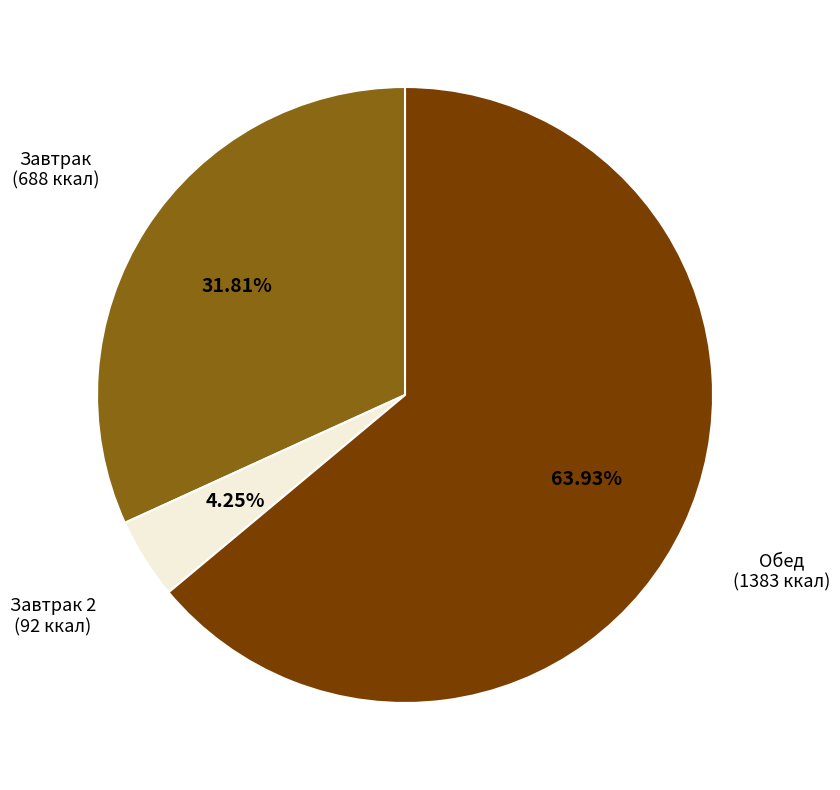

How many slices are in this pie chart?

3